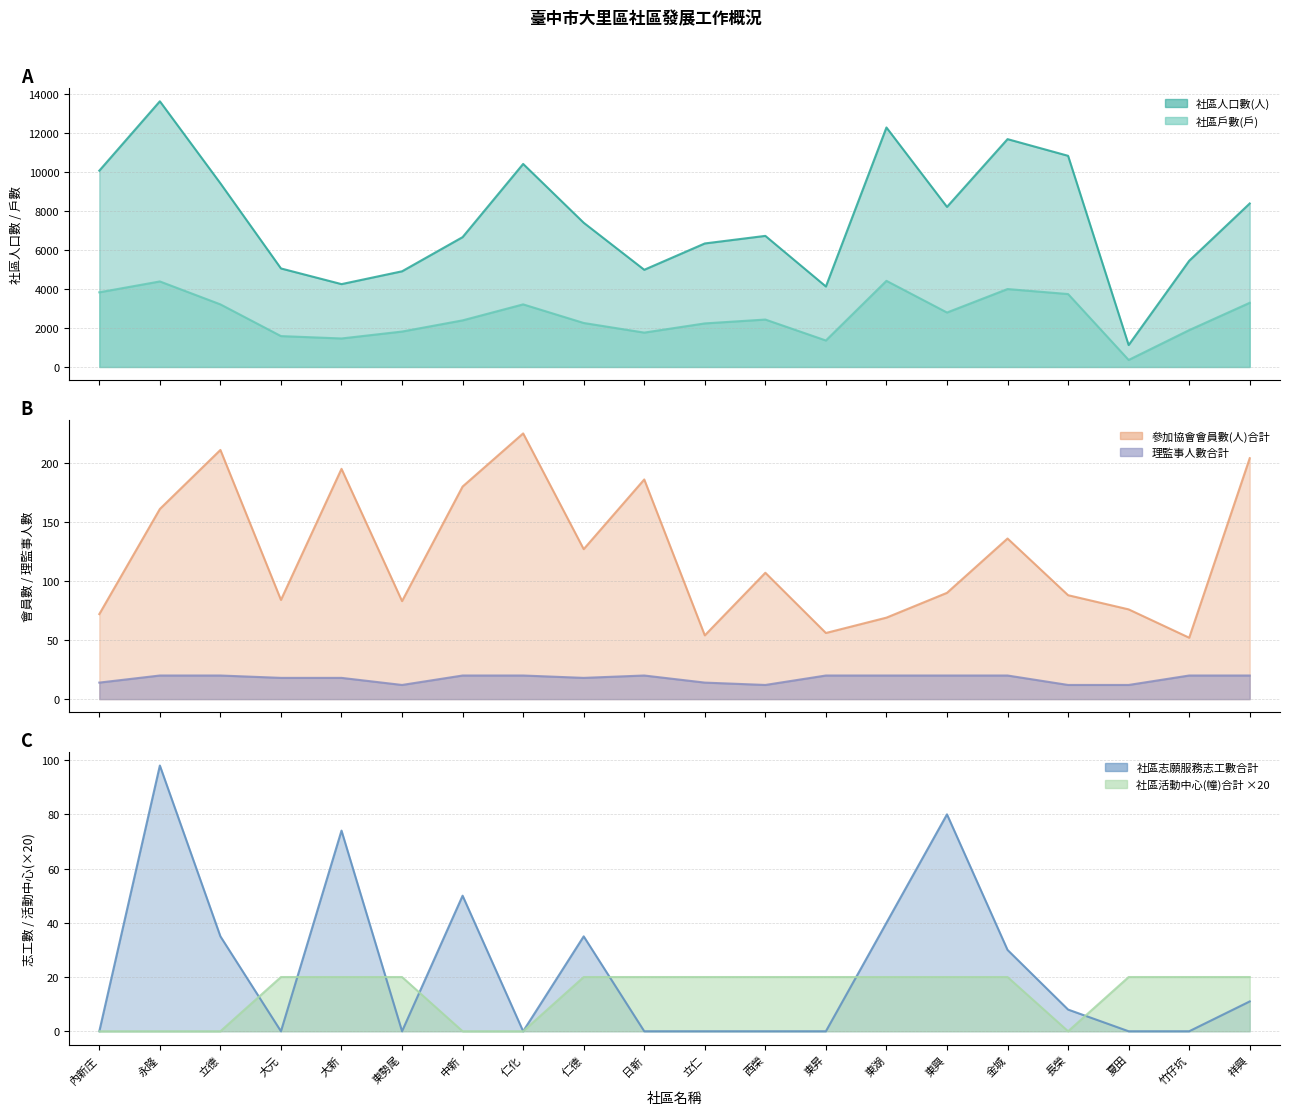

What is the spread (max minus min) of values at 立德?

9427